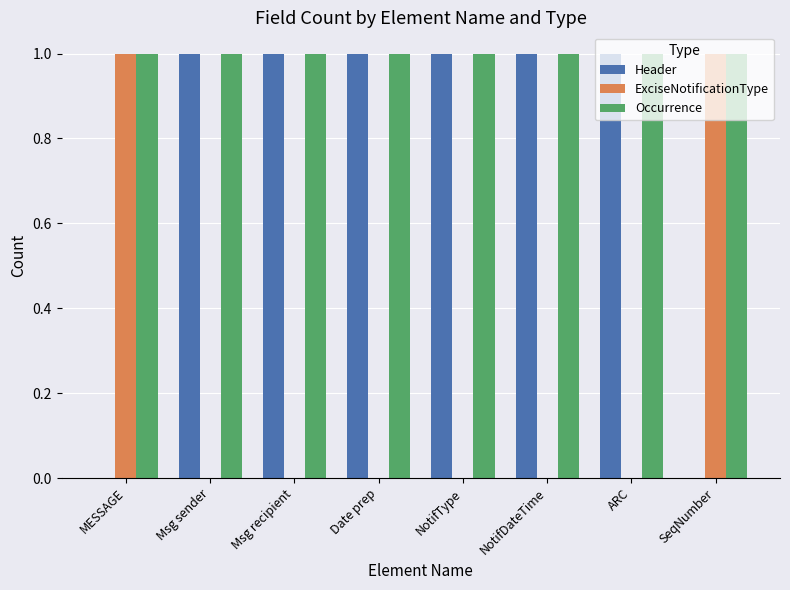

Are the bars horizontal?

No